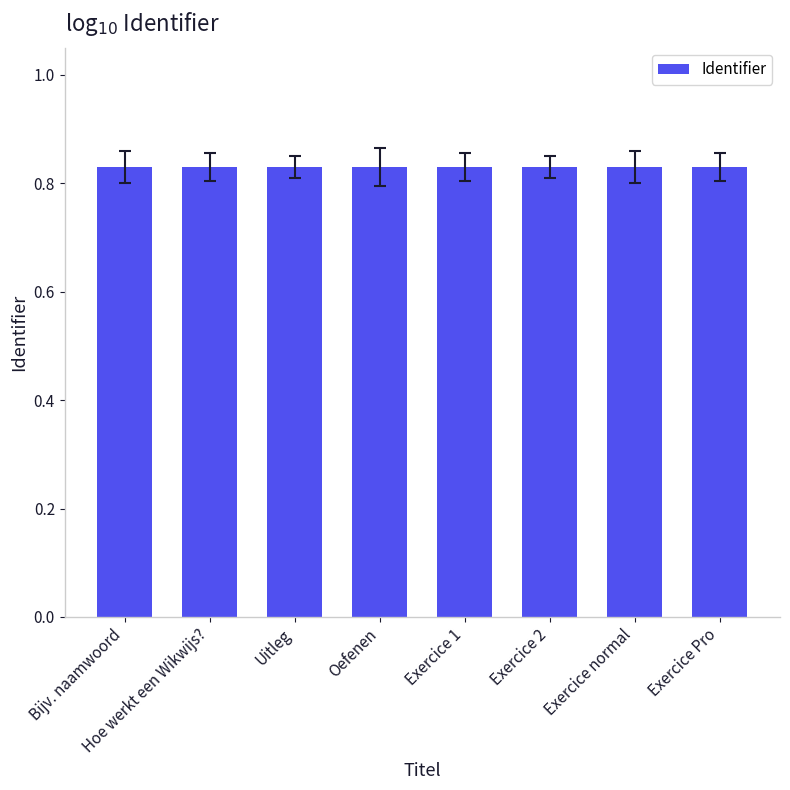

The value at Uitleg is 1.3. True or false?

False